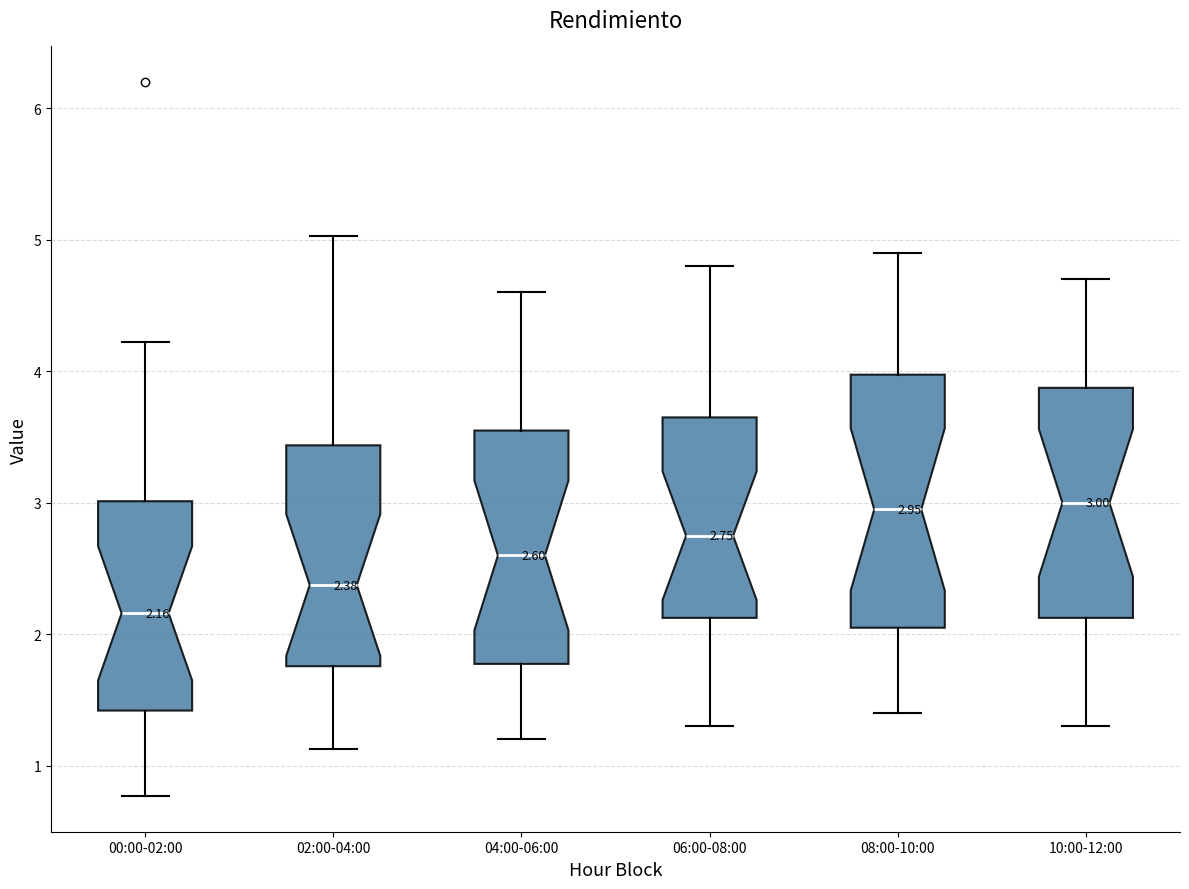

Comparing the boxes themselves (not the whiskers), which one is the tallest?

08:00-10:00